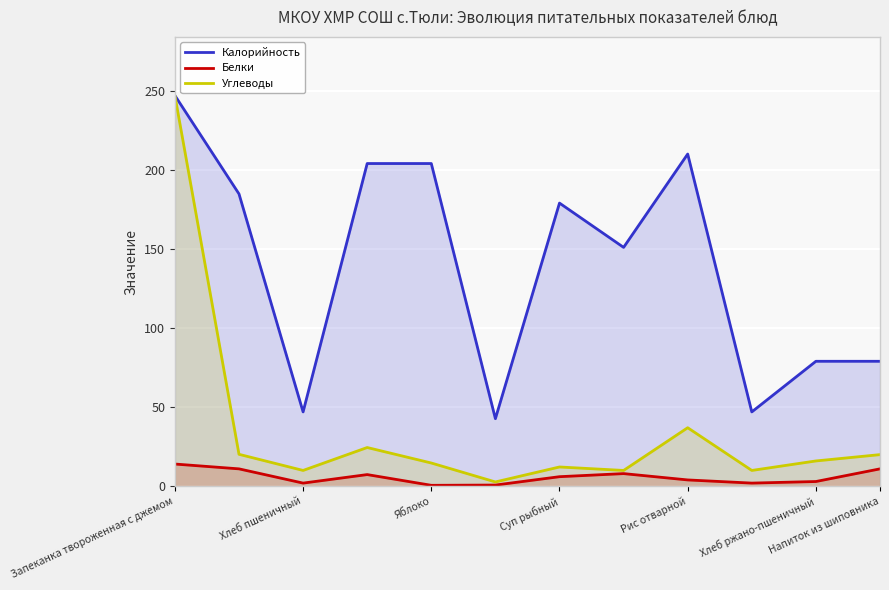

Is it true that Калорийность equals 119.9 at Суп рыбный?

False